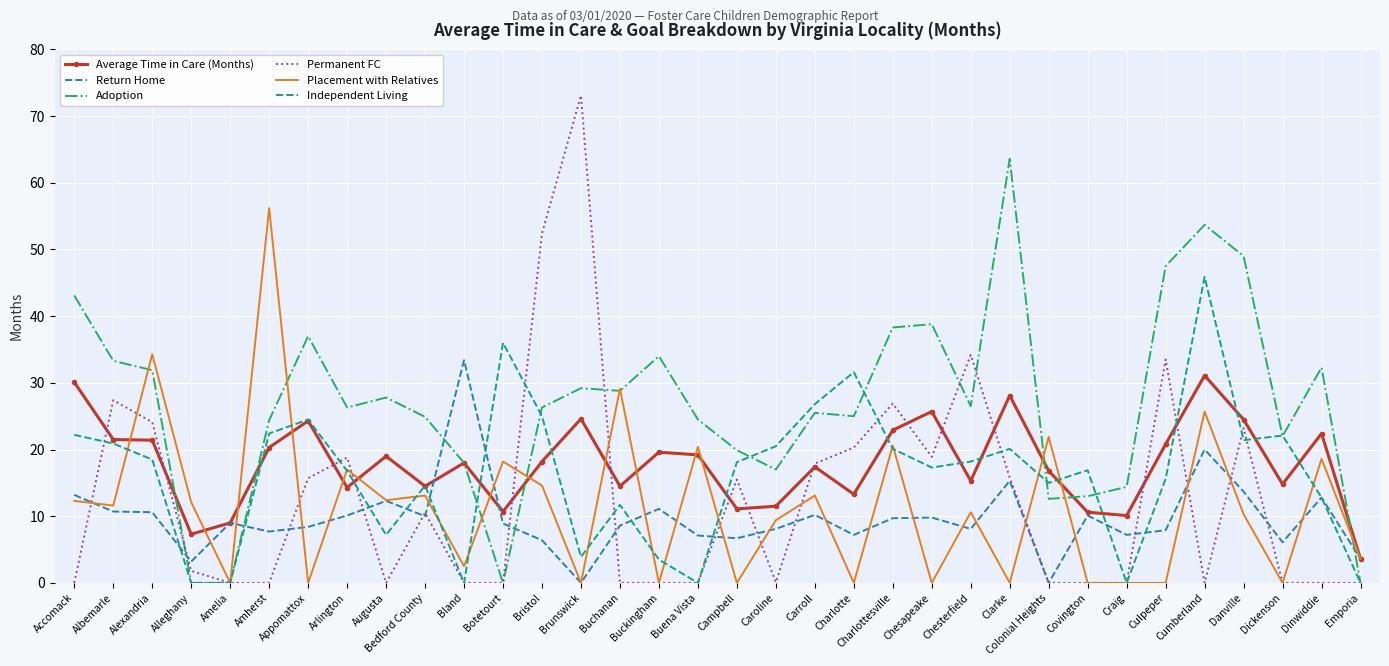

What value does the Average Time in Care (Months) series have at Buckingham?

19.6